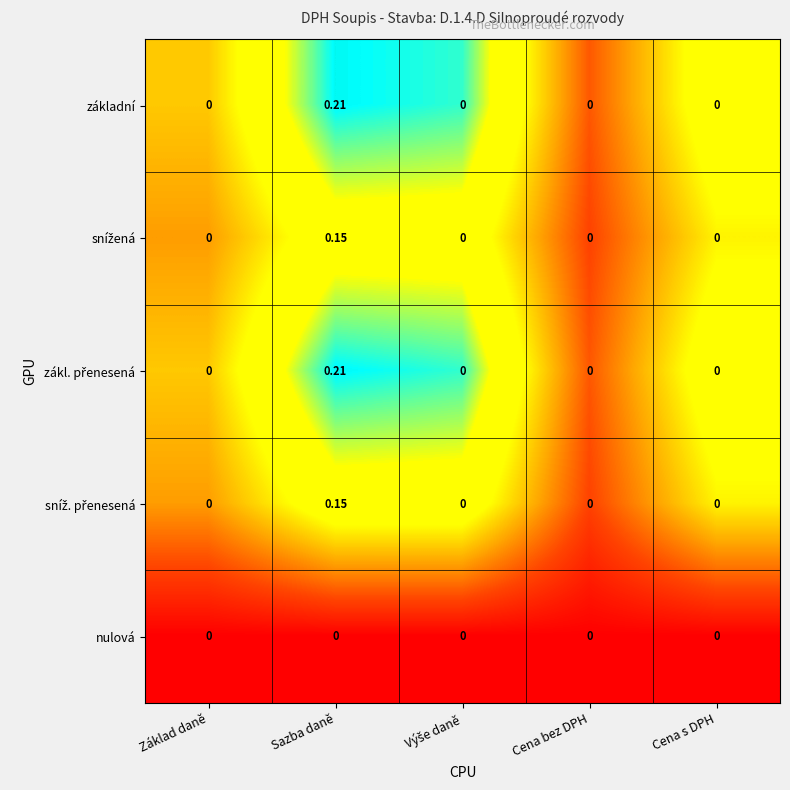

At which category is the sum across all series the highest?

Sazba daně